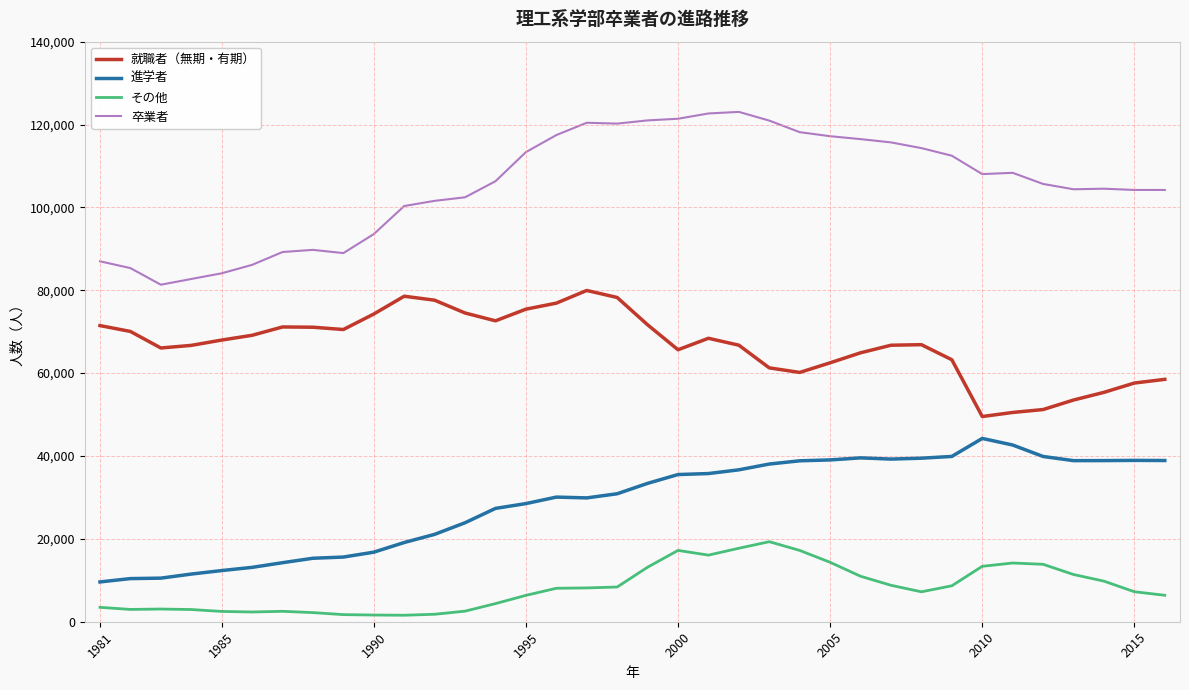

True or false: 進学者 and 卒業者 intersect in this chart.

False